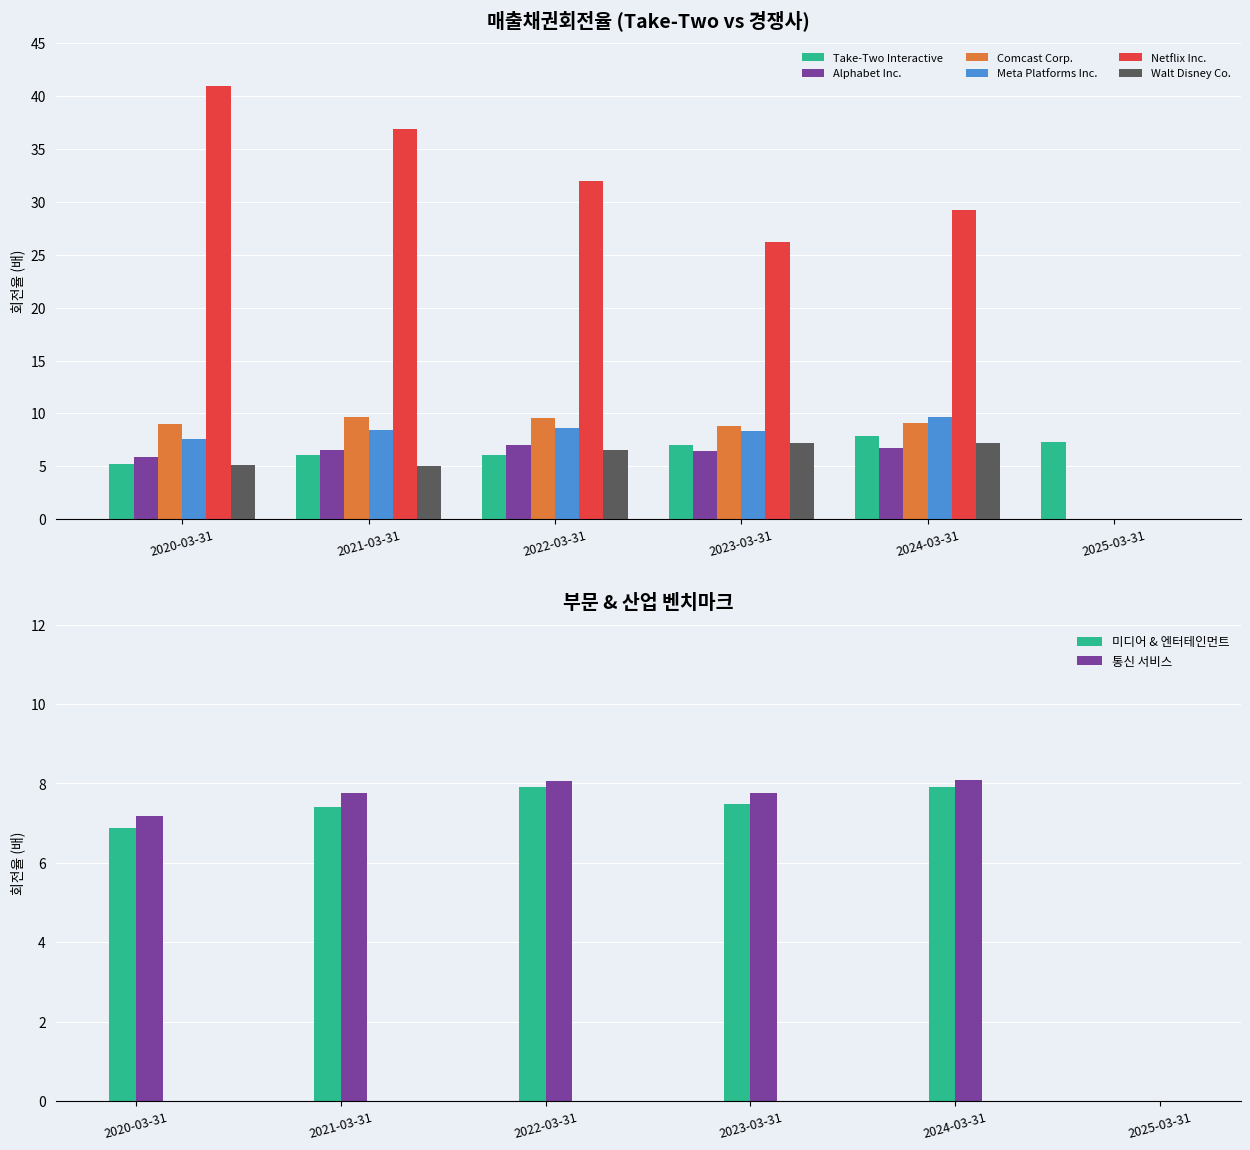

How many values in Walt Disney Co. are above zero?

5